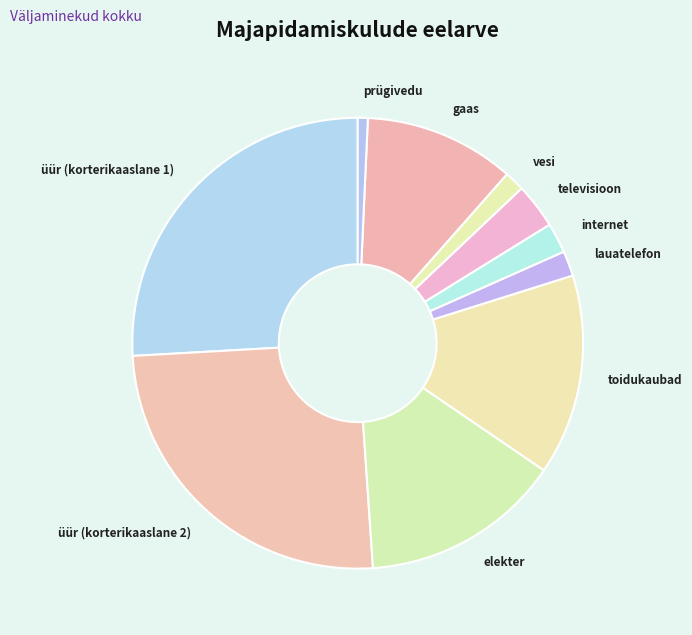

Which category has the smallest portion of the pie?

prügivedu